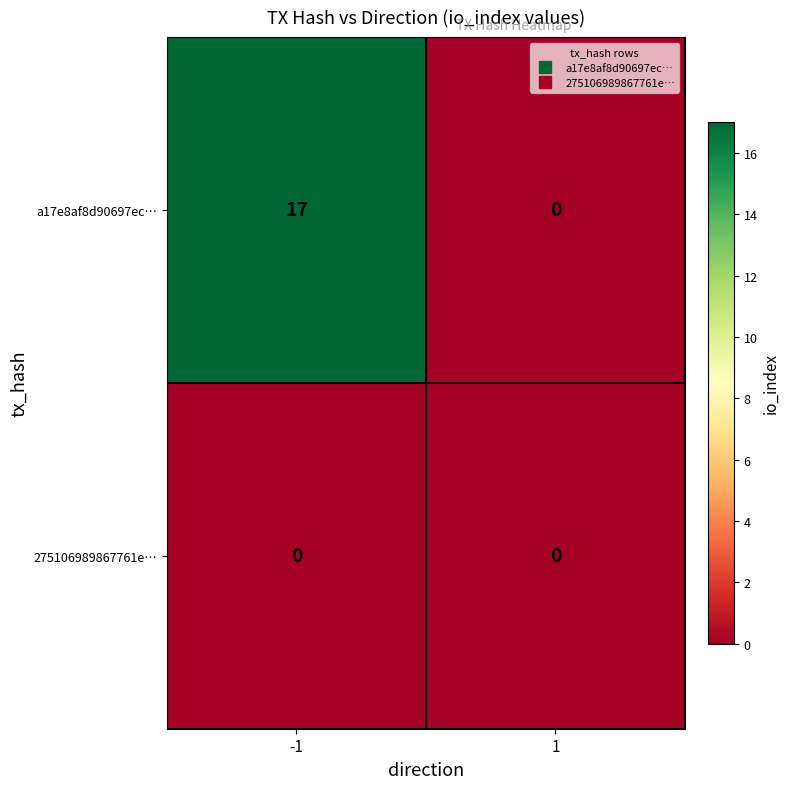

Reading left to right, extract all data points from this chart.

a17e8af8d90697ec…: 17	0
275106989867761e…: 0	0